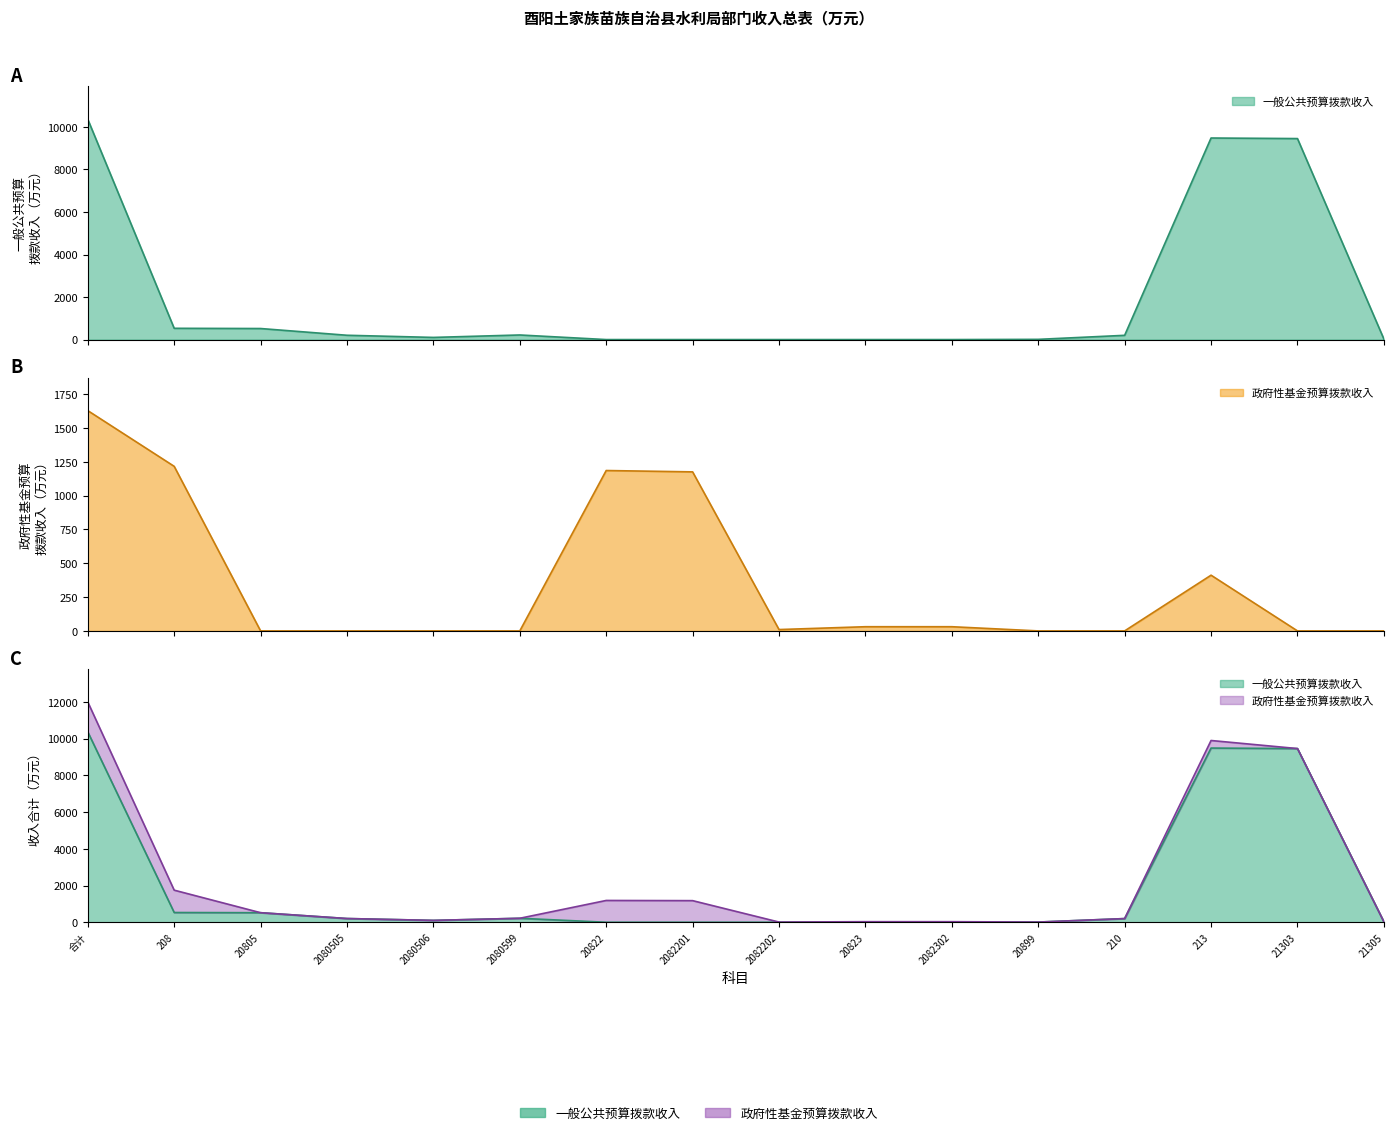

What is the spread (max minus min) of values at 2082201?

1176.0